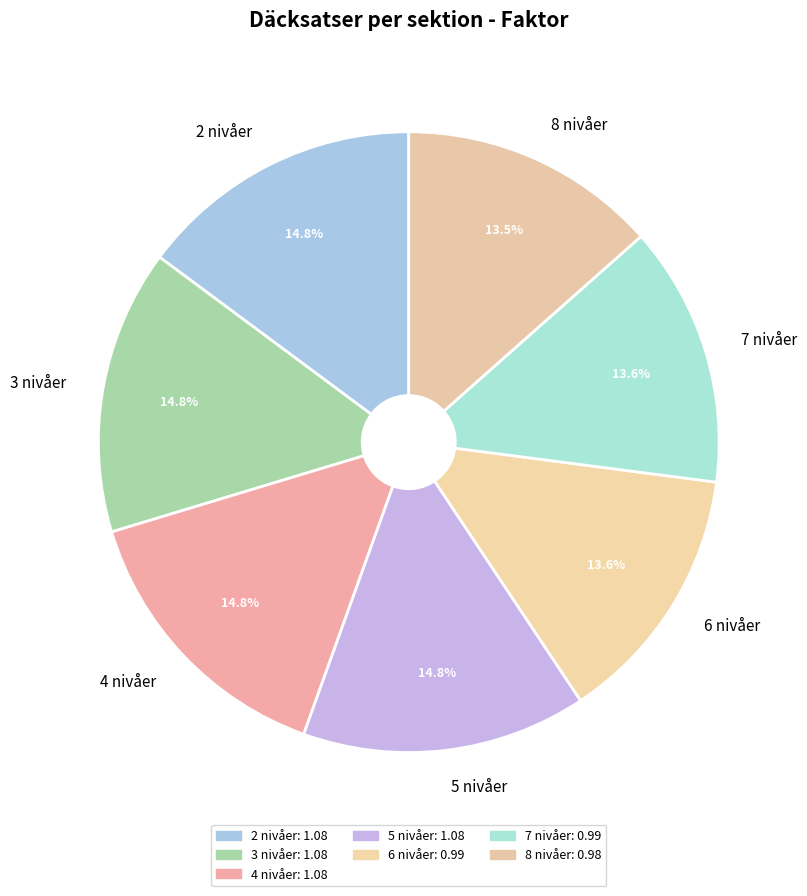

True or false: 3 nivåer accounts for 15% of the total.

True